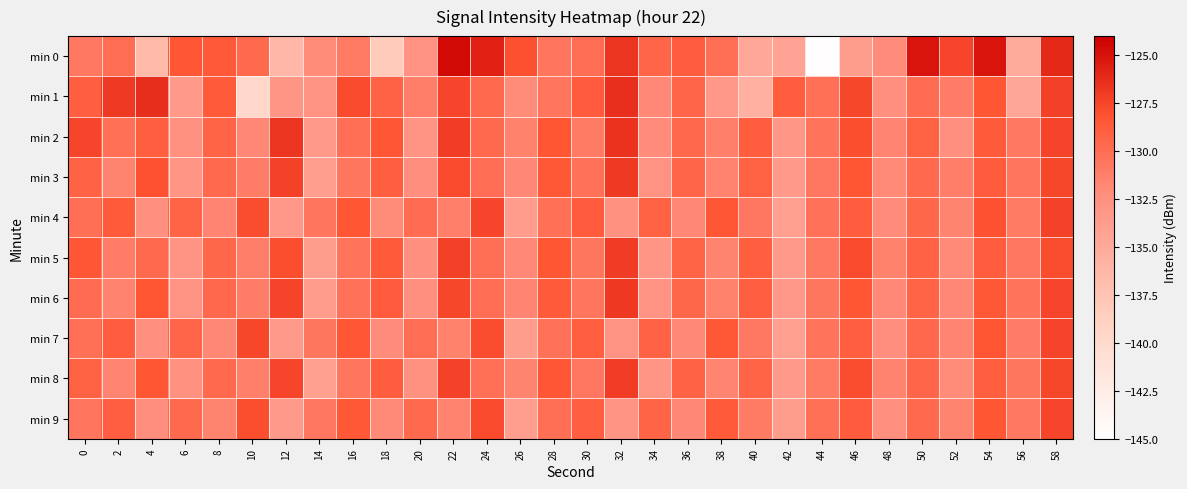

Reading left to right, transcribe all the data shown in this chart.

min 0: 0=-130.8	2=-130.0	4=-136.5	6=-128.4	8=-128.6	10=-129.7	12=-136.2	14=-132.1	16=-130.9	18=-138.2	20=-132.6	22=-124.6	24=-125.6	26=-128.0	28=-130.5	30=-130.0	32=-126.7	34=-129.4	36=-128.8	38=-130.1	40=-134.8	42=-134.4	44=-144.8	46=-133.7	48=-132.2	50=-125.0	52=-127.5	54=-125.0	56=-135.1	58=-126.1
min 1: 0=-129.0	2=-126.9	4=-126.2	6=-133.4	8=-128.6	10=-139.9	12=-133.0	14=-132.8	16=-127.7	18=-129.2	20=-131.2	22=-127.5	24=-129.8	26=-132.1	28=-130.5	30=-128.7	32=-126.3	34=-131.9	36=-129.4	38=-133.2	40=-135.6	42=-128.8	44=-130.2	46=-127.6	48=-132.4	50=-129.9	52=-131.1	54=-128.3	56=-134.7	58=-127.2
min 2: 0=-127.5	2=-130.2	4=-128.9	6=-132.6	8=-129.3	10=-131.8	12=-126.7	14=-133.5	16=-130.1	18=-128.4	20=-132.8	22=-127.1	24=-129.7	26=-131.4	28=-128.2	30=-130.9	32=-126.5	34=-132.2	36=-129.6	38=-131.3	40=-128.8	42=-133.1	44=-130.4	46=-127.9	48=-131.7	50=-129.1	52=-132.5	54=-128.6	56=-130.8	58=-127.4
min 3: 0=-129.2	2=-131.6	4=-128.1	6=-132.9	8=-129.7	10=-131.1	12=-127.3	14=-133.8	16=-130.6	18=-128.9	20=-132.3	22=-127.7	24=-130.0	26=-131.8	28=-128.5	30=-130.3	32=-126.9	34=-132.7	36=-129.4	38=-131.5	40=-129.1	42=-133.4	44=-130.7	46=-128.2	48=-132.0	50=-129.8	52=-131.2	54=-128.7	56=-130.5	58=-127.6
min 4: 0=-130.1	2=-128.6	4=-132.4	6=-129.3	8=-131.7	10=-127.8	12=-133.2	14=-130.5	16=-128.3	18=-132.1	20=-129.9	22=-131.3	24=-127.5	26=-133.6	28=-130.2	30=-128.7	32=-132.6	34=-129.1	36=-131.8	38=-128.4	40=-130.7	42=-133.9	44=-130.3	46=-128.8	48=-132.2	50=-129.5	52=-131.6	54=-128.1	56=-130.9	58=-127.3
min 5: 0=-128.4	2=-131.0	4=-129.7	6=-132.8	8=-129.5	10=-131.2	12=-127.9	14=-133.7	16=-130.4	18=-128.6	20=-132.5	22=-127.2	24=-130.1	26=-131.9	28=-128.3	30=-130.6	32=-127.0	34=-132.9	36=-129.3	38=-131.6	40=-128.9	42=-133.3	44=-130.8	46=-127.7	48=-131.4	50=-129.2	52=-132.0	54=-128.8	56=-130.7	58=-127.8
min 6: 0=-129.9	2=-131.5	4=-128.2	6=-132.7	8=-129.6	10=-131.0	12=-127.4	14=-133.6	16=-130.3	18=-128.7	20=-132.4	22=-127.6	24=-130.0	26=-131.7	28=-128.6	30=-130.5	32=-126.8	34=-132.8	36=-129.5	38=-131.4	40=-129.0	42=-133.2	44=-130.6	46=-128.3	48=-131.9	50=-129.3	52=-131.8	54=-128.5	56=-130.4	58=-127.5
min 7: 0=-130.2	2=-128.8	4=-132.5	6=-129.4	8=-131.8	10=-127.6	12=-133.3	14=-130.6	16=-128.4	18=-132.2	20=-130.0	22=-131.4	24=-127.8	26=-133.7	28=-130.3	30=-128.9	32=-132.7	34=-129.2	36=-131.9	38=-128.5	40=-130.8	42=-134.0	44=-130.4	46=-128.9	48=-132.3	50=-129.6	52=-131.7	54=-128.2	56=-131.0	58=-127.4
min 8: 0=-129.1	2=-131.7	4=-128.3	6=-132.6	8=-129.8	10=-131.3	12=-127.5	14=-133.9	16=-130.5	18=-128.8	20=-132.6	22=-127.3	24=-130.2	26=-131.6	28=-128.4	30=-130.7	32=-127.1	34=-133.0	36=-129.2	38=-131.7	40=-129.3	42=-133.5	44=-130.9	46=-127.8	48=-131.5	50=-129.4	52=-132.1	54=-128.9	56=-130.6	58=-127.6
min 9: 0=-130.5	2=-129.0	4=-132.3	6=-129.7	8=-131.6	10=-127.9	12=-133.4	14=-130.7	16=-128.5	18=-132.0	20=-129.8	22=-131.5	24=-127.7	26=-133.8	28=-130.1	30=-129.0	32=-132.8	34=-129.3	36=-131.8	38=-128.6	40=-130.9	42=-133.7	44=-130.2	46=-128.7	48=-132.4	50=-129.7	52=-131.6	54=-128.3	56=-130.8	58=-127.5